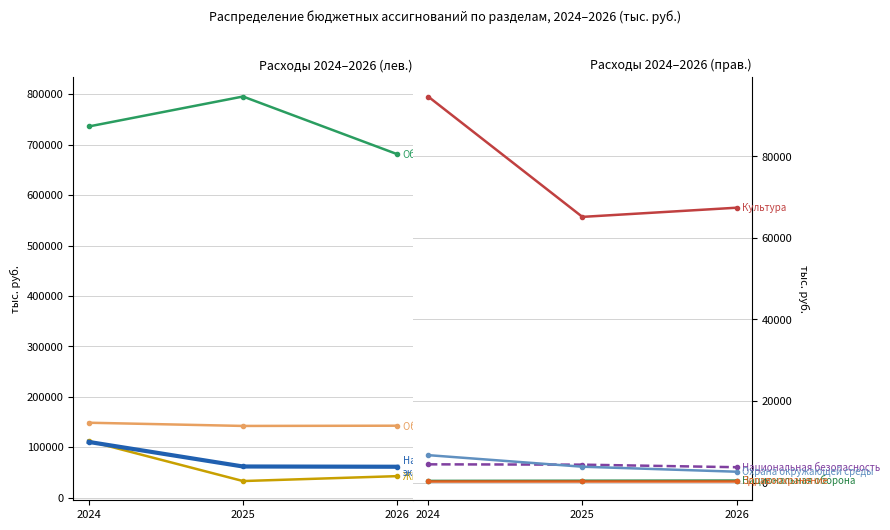

What is the difference between the maximum and minimum values in the 2024 series?

735809.7